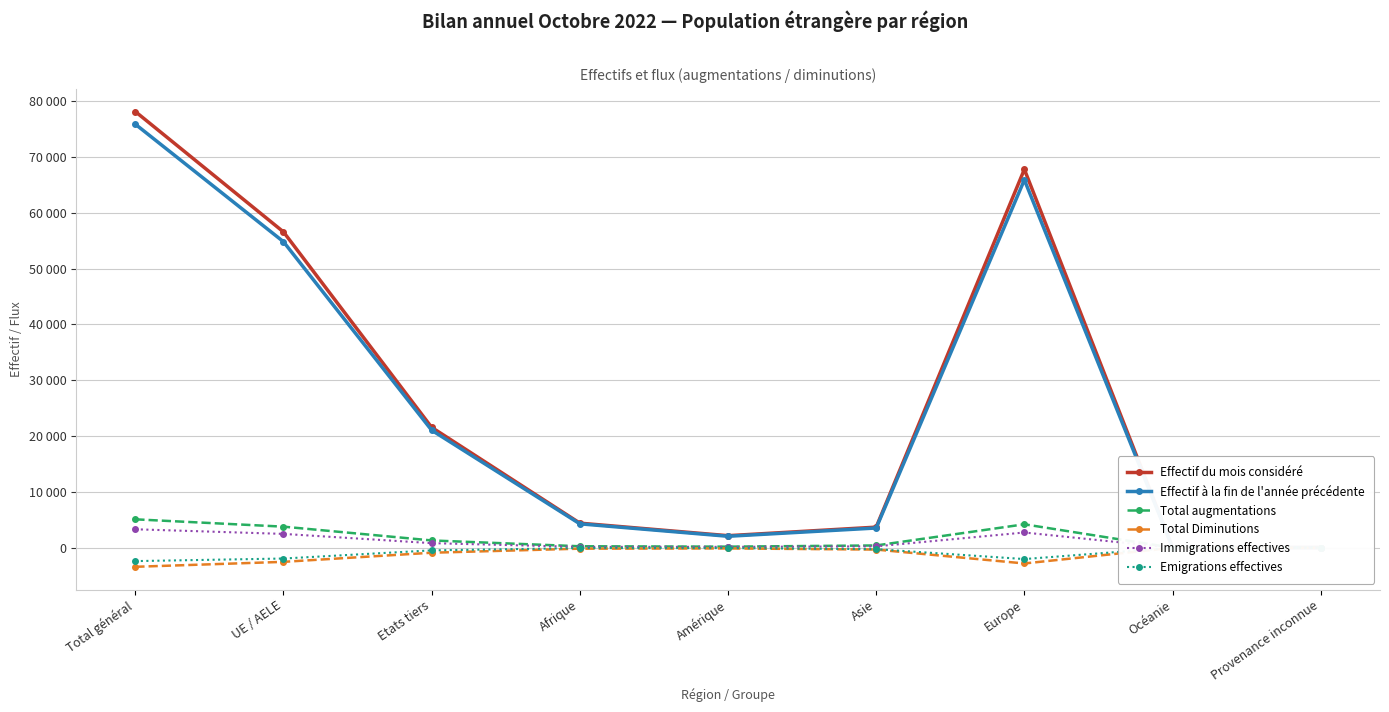

Which series has the widest spread of values?

Effectif du mois considéré